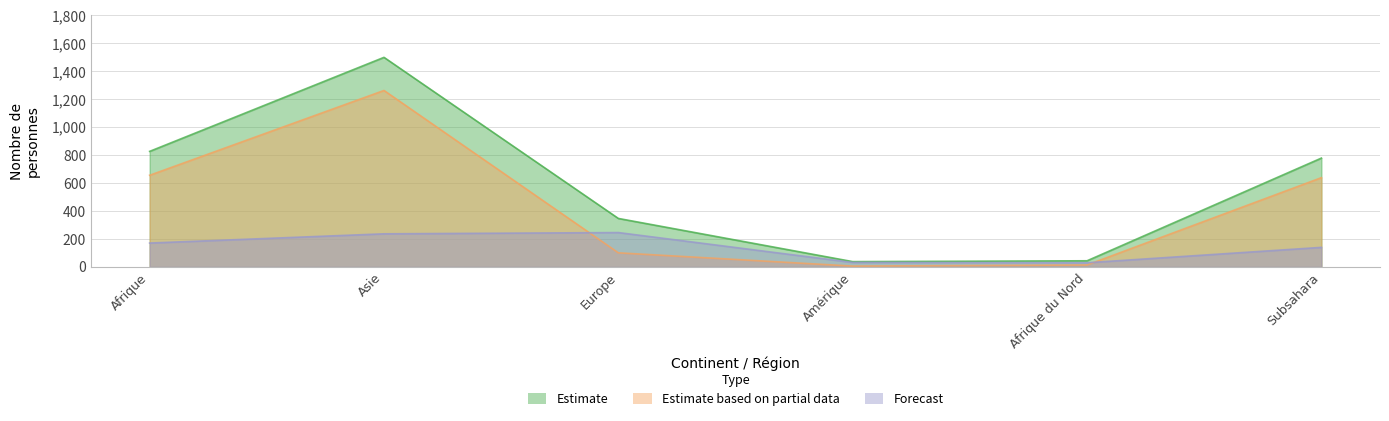

Reading right to left, what are all the values shown in this chart?

Estimate: Subsahara=779	Afrique du Nord=44	Amérique=38	Europe=347	Asie=1500	Afrique=827
Estimate based on partial data: Subsahara=639	Afrique du Nord=14	Amérique=6	Europe=101	Asie=1263	Afrique=656
Forecast: Subsahara=140	Afrique du Nord=30	Amérique=32	Europe=246	Asie=237	Afrique=171